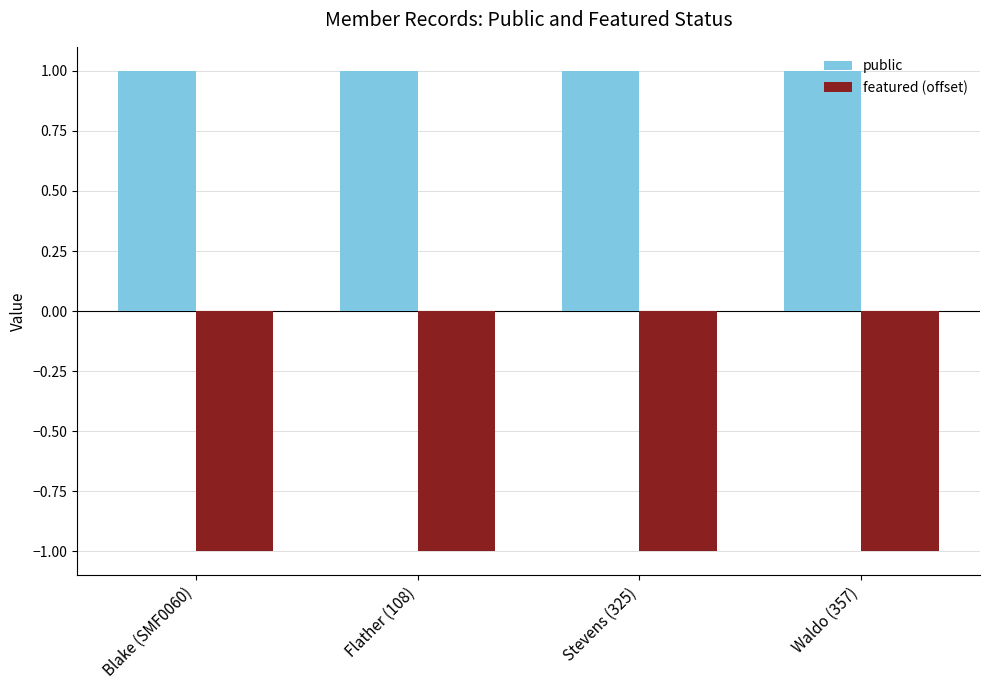

Is it true that public equals 2 at Stevens (325)?

False